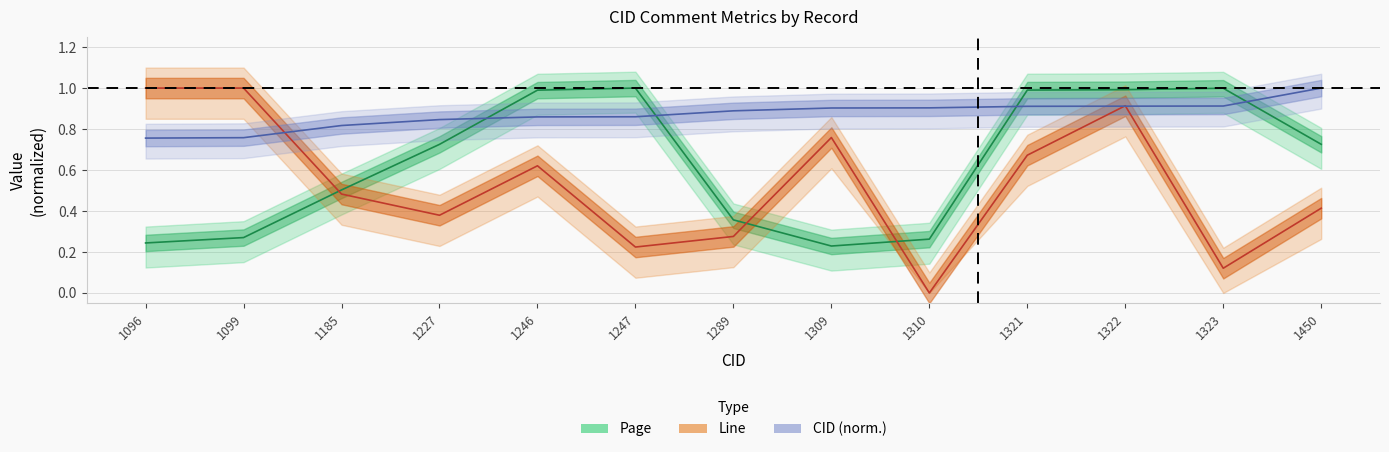

Which series has the largest total across all categories?

CID